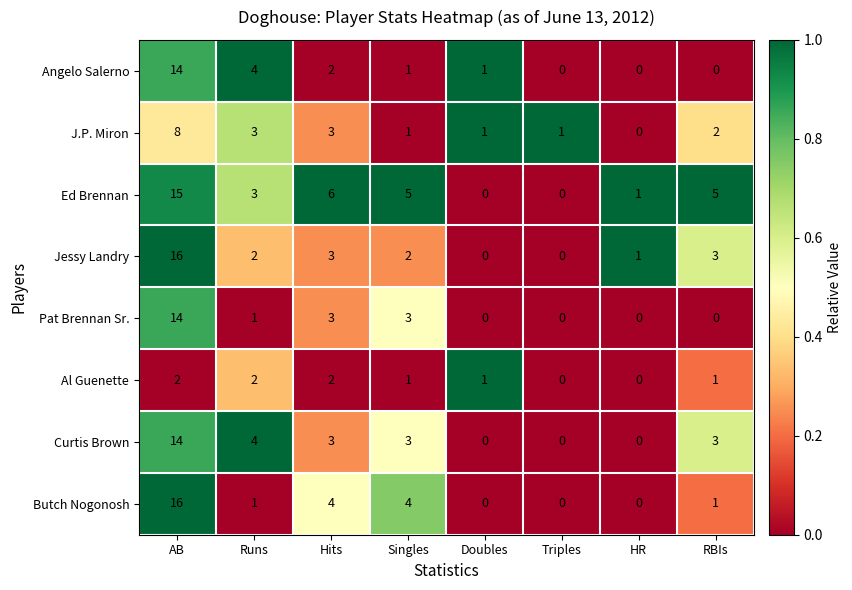

What is the spread (max minus min) of values at RBIs?

5